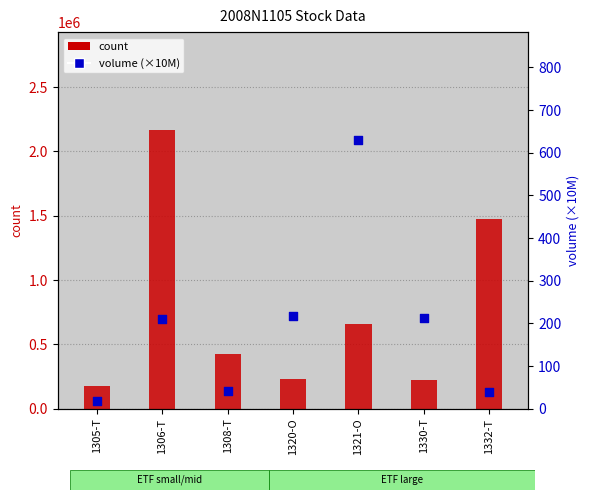

Which series has the largest Y range (max minus min)?

count